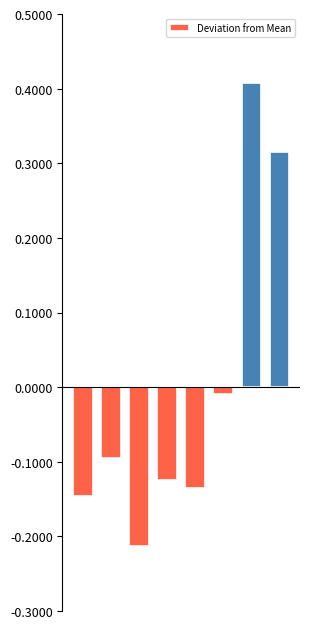

What is the maximum value shown in the chart?

0.4